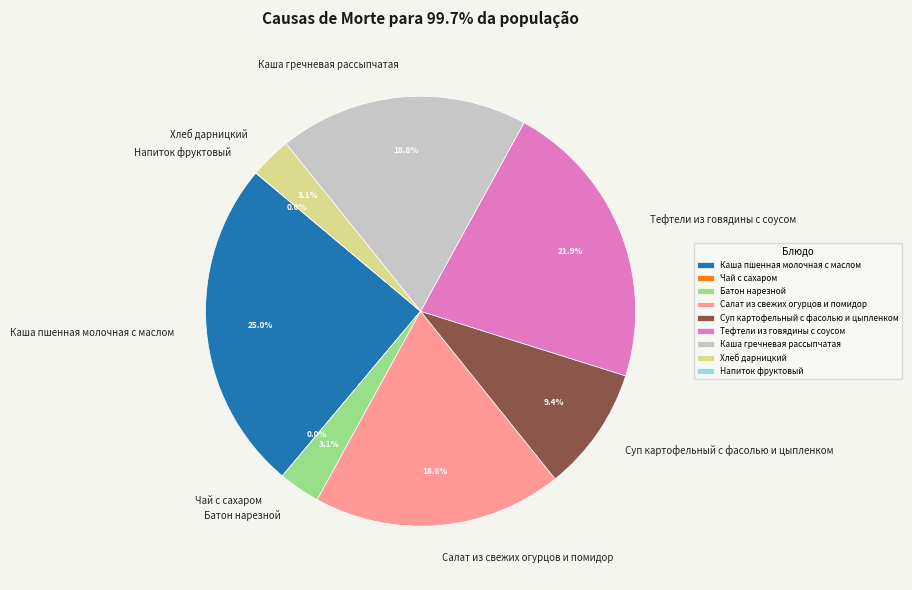

How much of the chart is everything except Салат из свежих огурцов и помидор?

81.2%